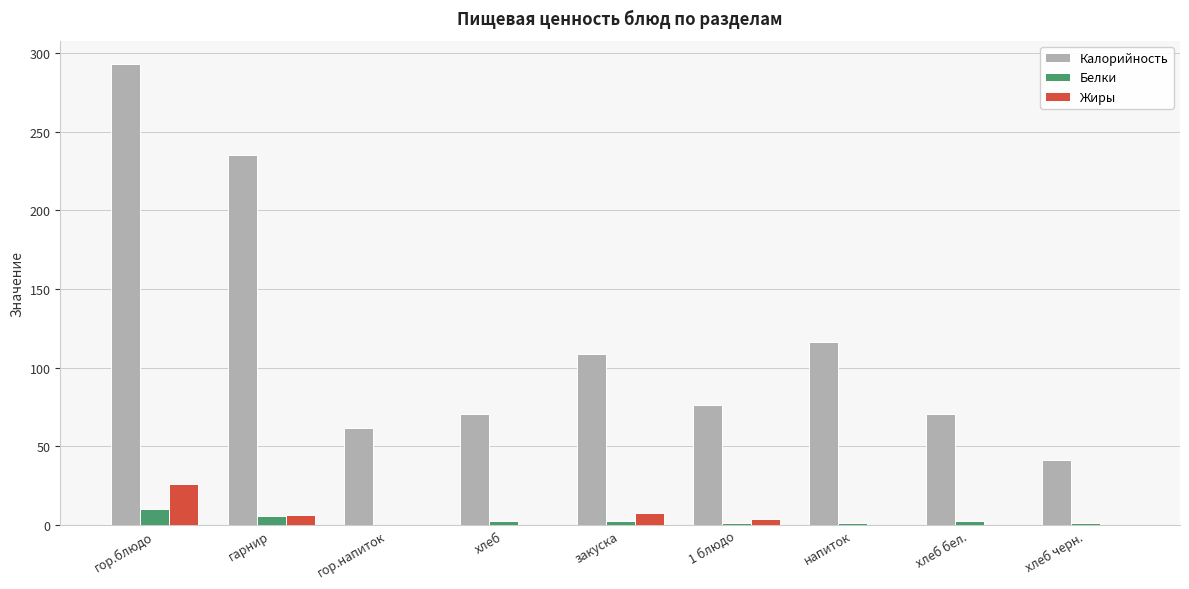

The value of Жиры at напиток is 0.0. True or false?

True